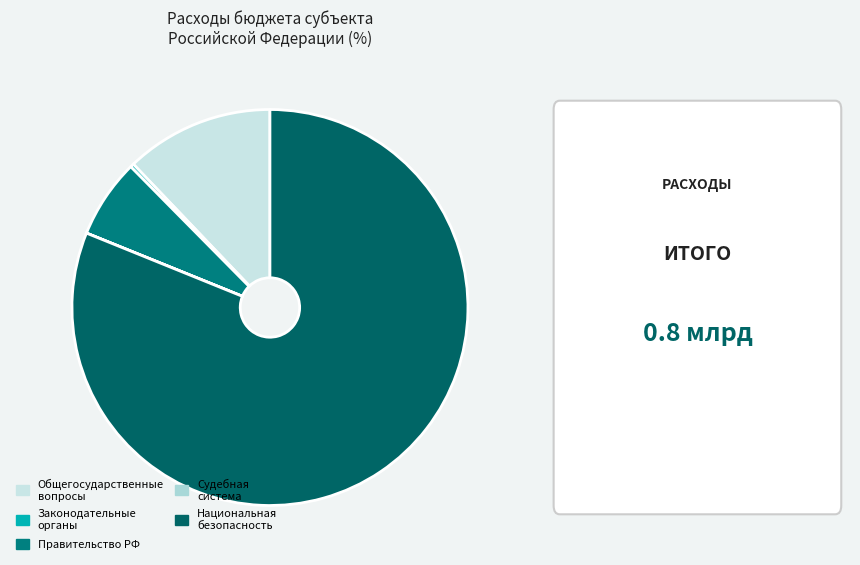

To the nearest percent, what portion does Общегосударственные вопросы represent?

12%